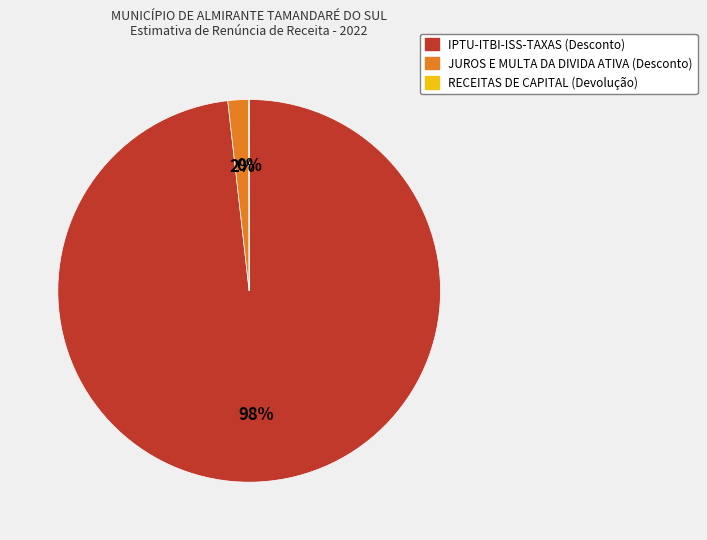

The IPTU-ITBI-ISS-TAXAS (Desconto) slice represents 84% of the pie. True or false?

False